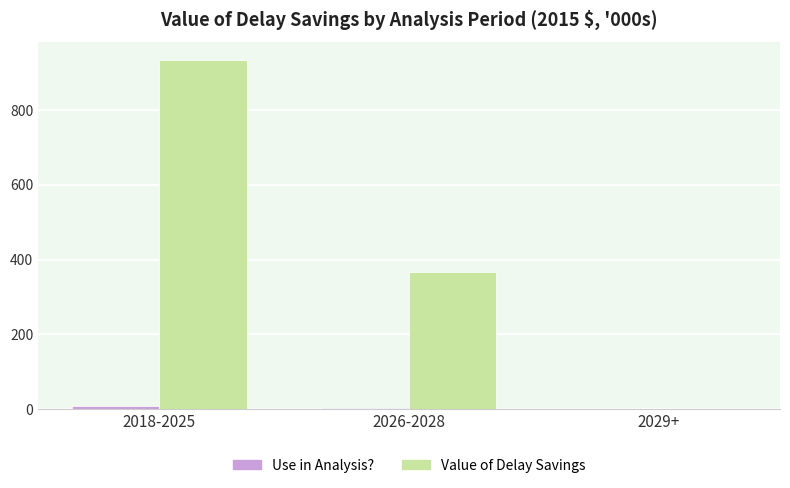

Between 2026-2028 and 2029+, which series saw the biggest shift?

Value of Delay Savings